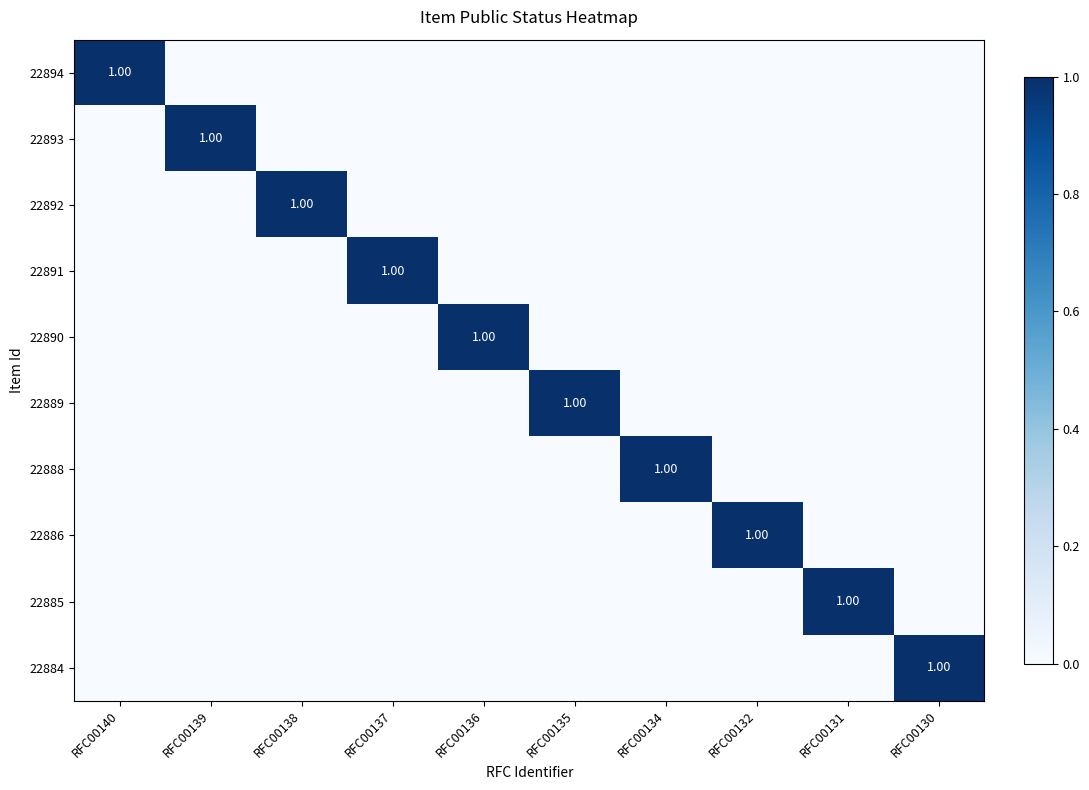

At which category is the sum across all series the highest?

RFC00140